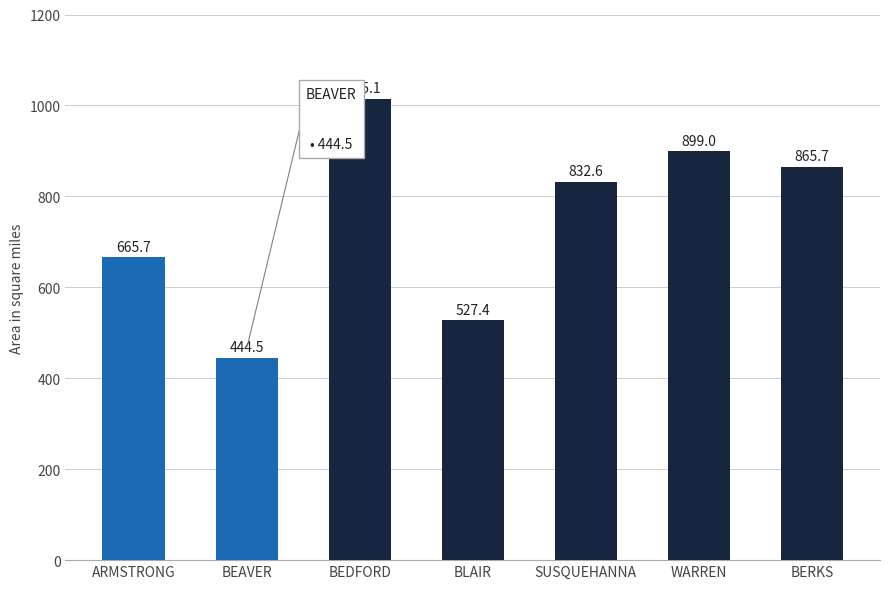

List the labels in order of value, largest first.

BEDFORD, WARREN, BERKS, SUSQUEHANNA, ARMSTRONG, BLAIR, BEAVER